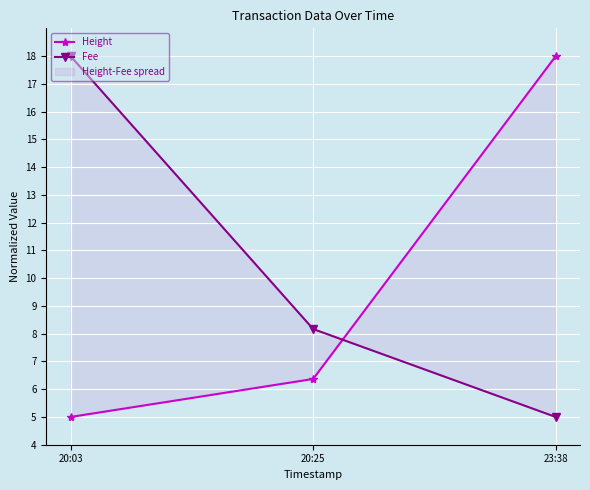

What position from the right is 20:03?

3